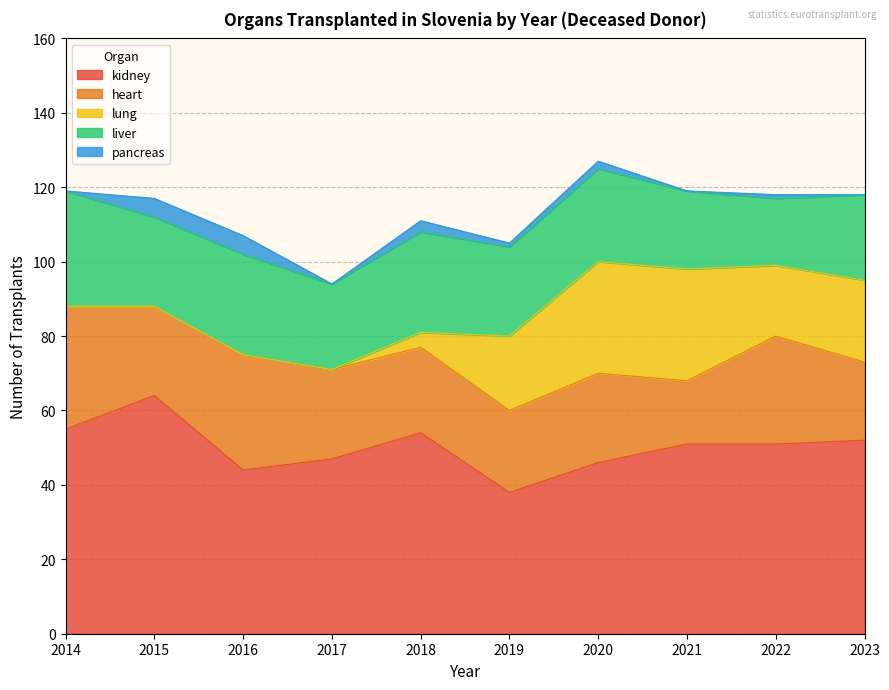

Reading left to right, extract all data points from this chart.

kidney: 55	64	44	47	54	38	46	51	51	52
heart: 33	24	31	24	23	22	24	17	29	21
lung: 0	0	0	0	4	20	30	30	19	22
liver: 31	24	27	23	27	24	25	21	18	23
pancreas: 0	5	5	0	3	1	2	0	1	0